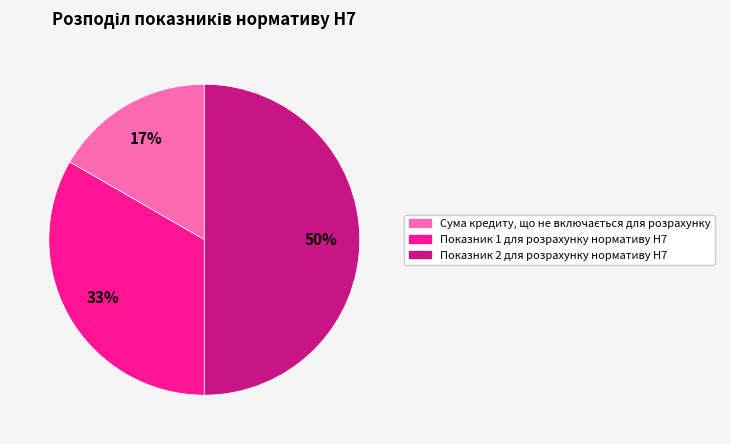

To the nearest percent, what is the difference between the largest and smallest slice percentages?

33%